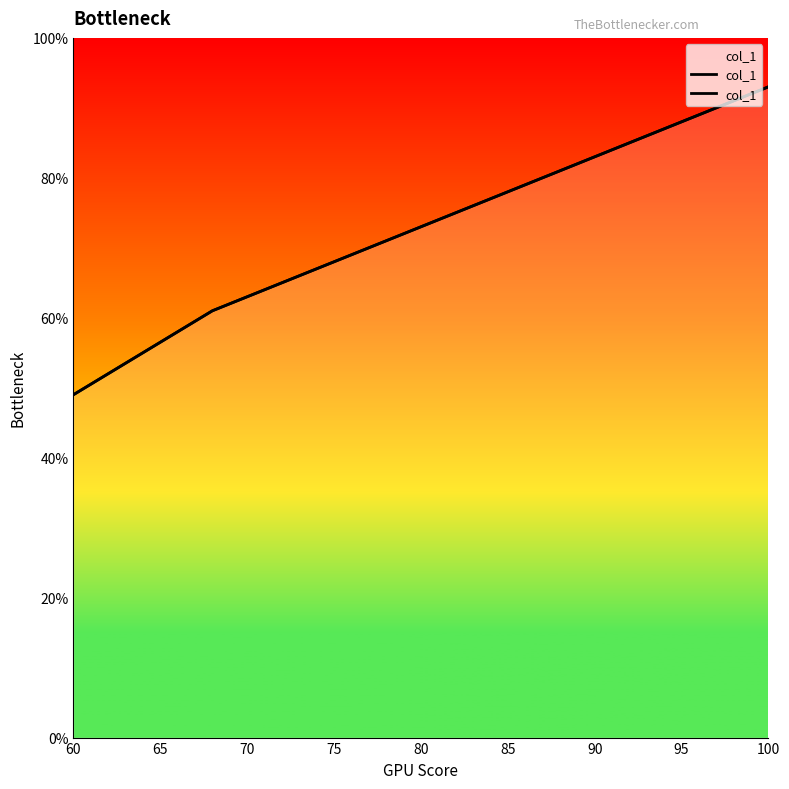

True or false: there are more than 1 points higher than both neighbors.

False